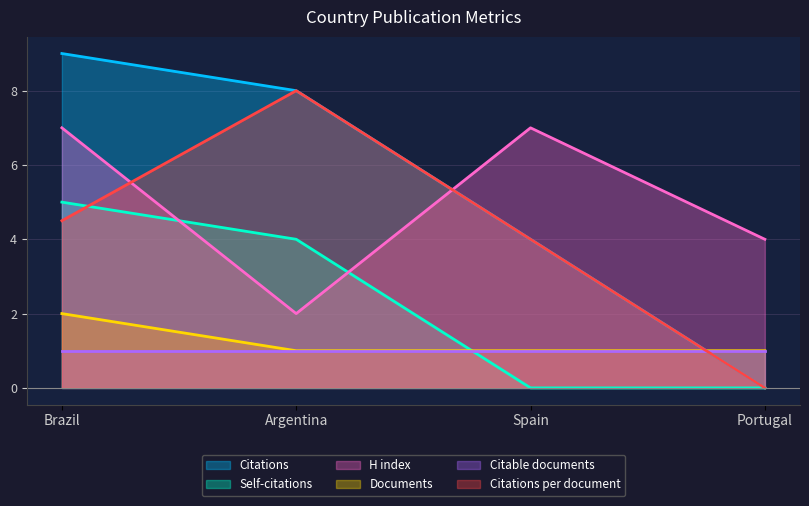

What is the difference between the H index values at Argentina and Brazil?

5.0